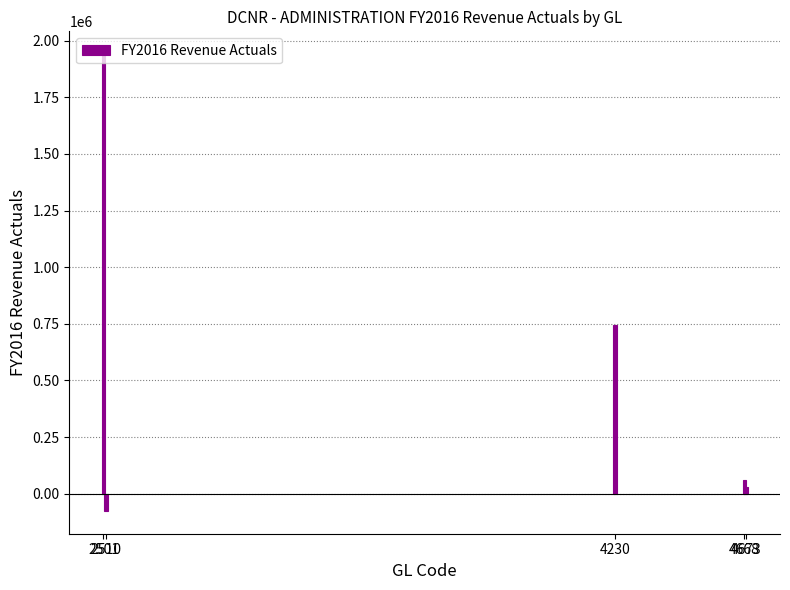

Does the chart contain any negative values?

Yes